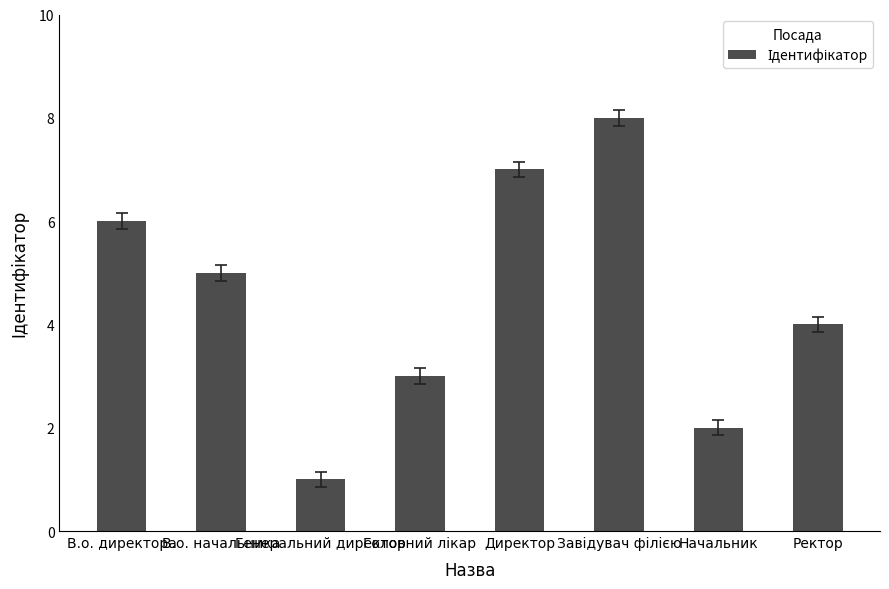

What is the maximum value shown in the chart?

8